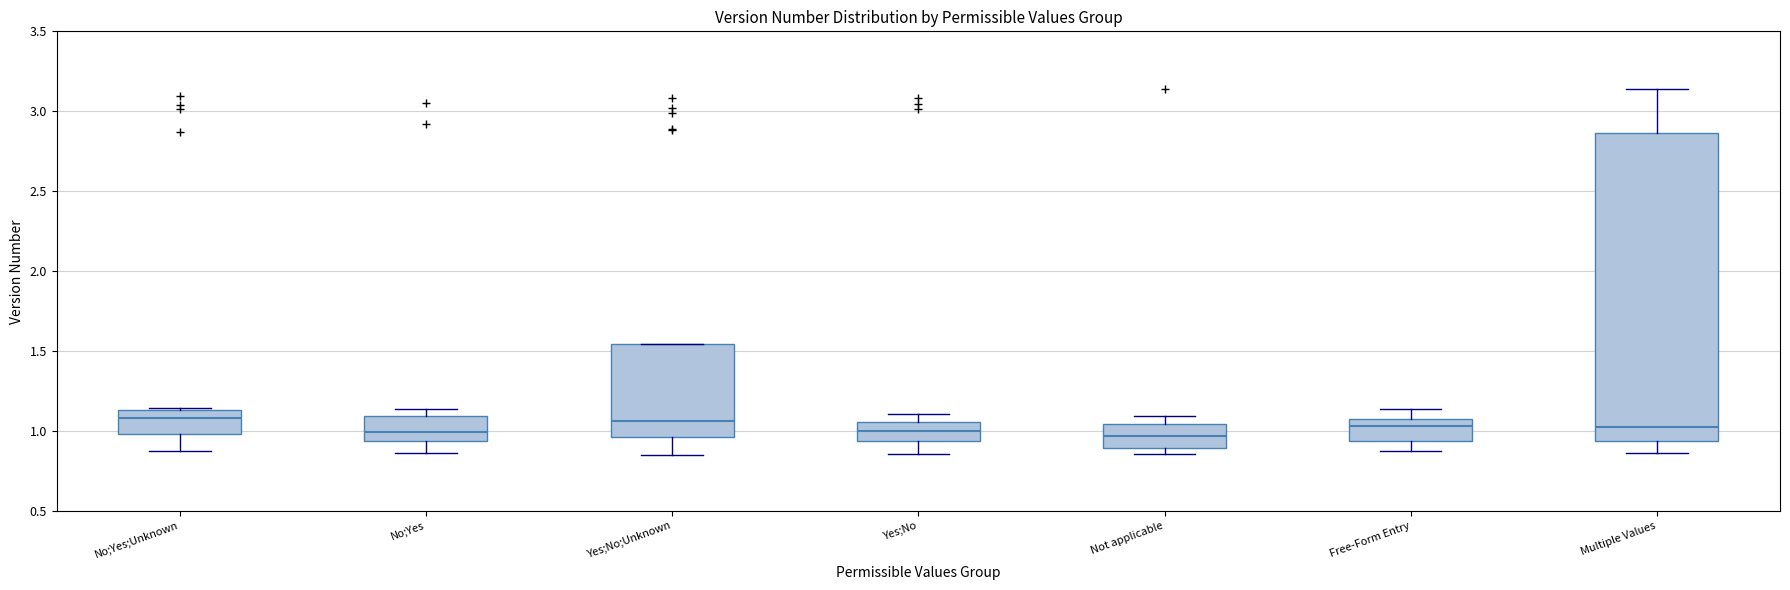

Reading left to right, transcribe this box plot: for each box, give where its median line is, the range the box spans, and where its two whiskers end, as read against the y-axis. The values are not printed on the chart, so give them approximately, as read against the axis.

No;Yes;Unknown: median 1.10, box 1.00 to 1.15, whiskers 0.90 to 1.15
No;Yes: median 1.00, box 0.95 to 1.10, whiskers 0.85 to 1.15
Yes;No;Unknown: median 1.05, box 0.95 to 1.55, whiskers 0.85 to 1.55
Yes;No: median 1.00, box 0.95 to 1.05, whiskers 0.85 to 1.10
Not applicable: median 0.95, box 0.90 to 1.05, whiskers 0.85 to 1.10
Free-Form Entry: median 1.05, box 0.95 to 1.10, whiskers 0.90 to 1.15
Multiple Values: median 1.00, box 0.95 to 2.85, whiskers 0.85 to 3.15